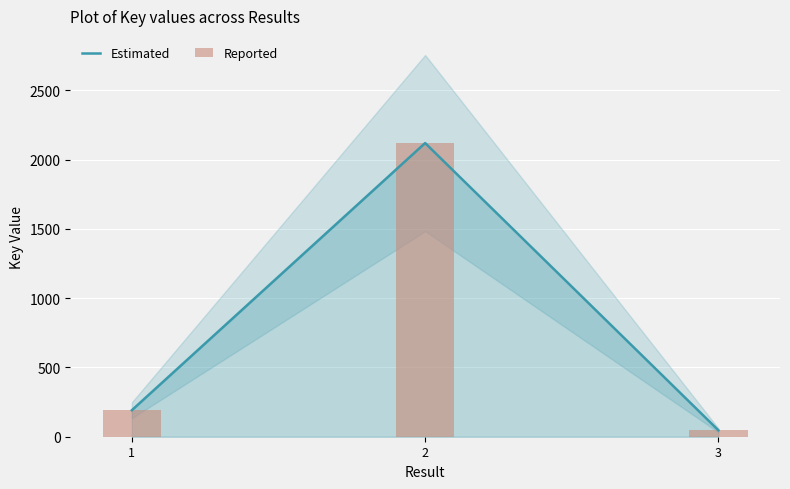

How many distinct data groups are displayed?

2